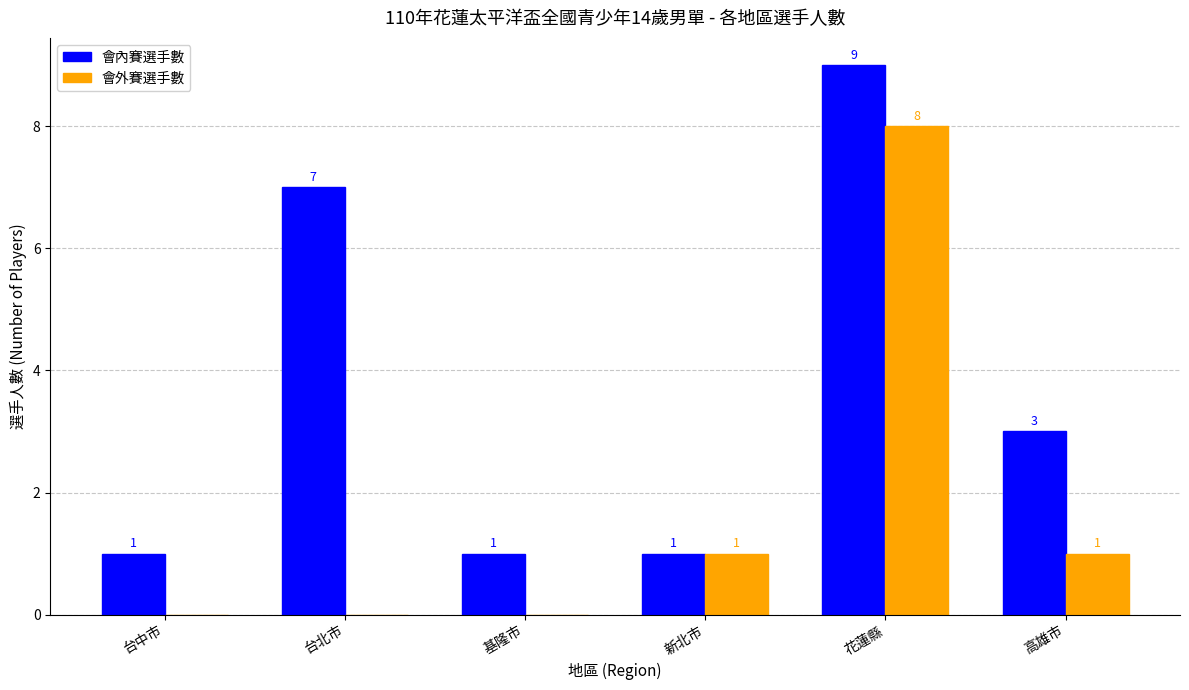

At which label does 會內賽選手數 reach its peak?

花蓮縣